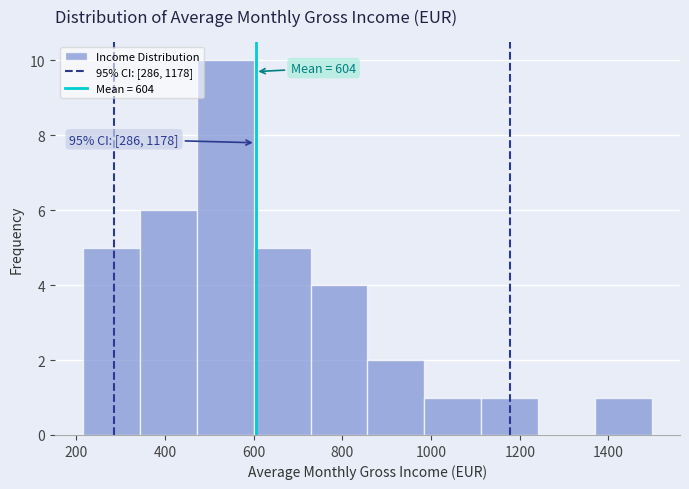

Over which range of the x-axis is the bar tallest?

480 to 600